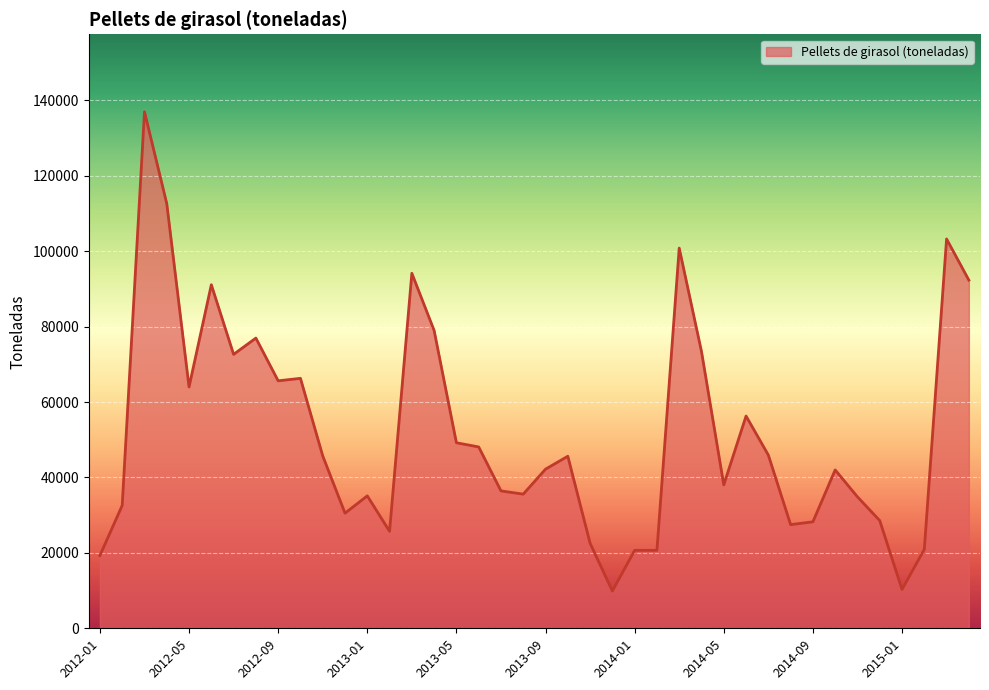

What is the difference between the maximum and minimum values?

127074